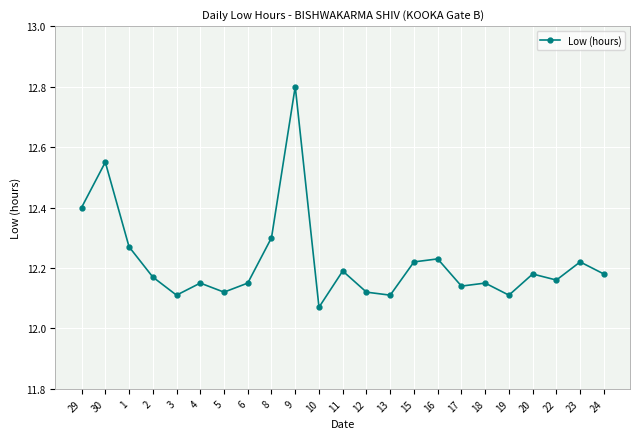

What is the label of the 8th point from the right?

16